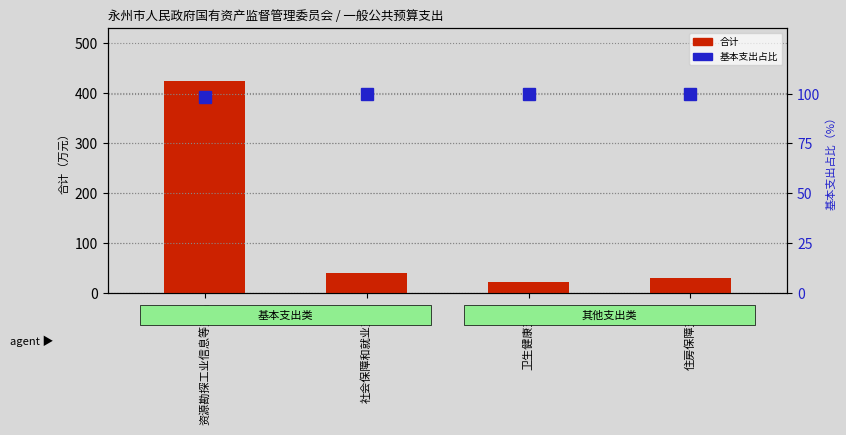

What position from the left is 资源勘探工业信息等支出?

1